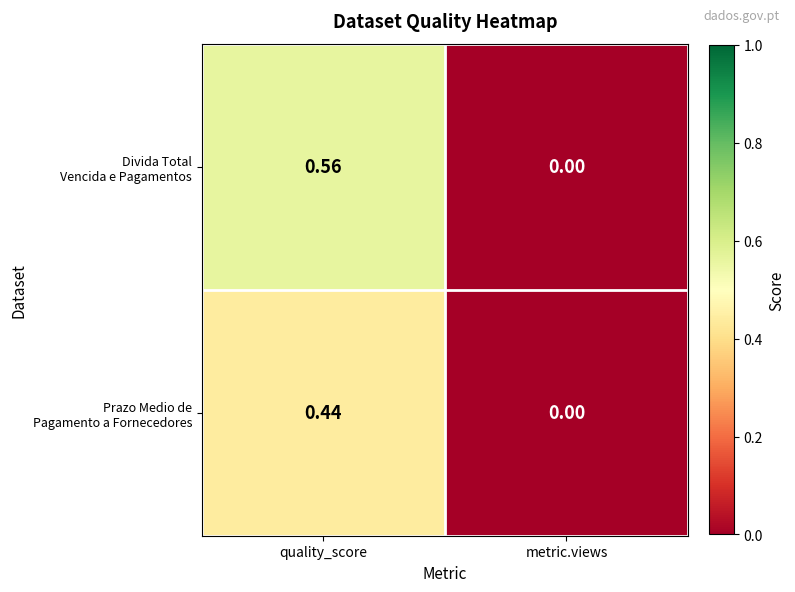

What is the spread (max minus min) of values at quality_score?

0.1